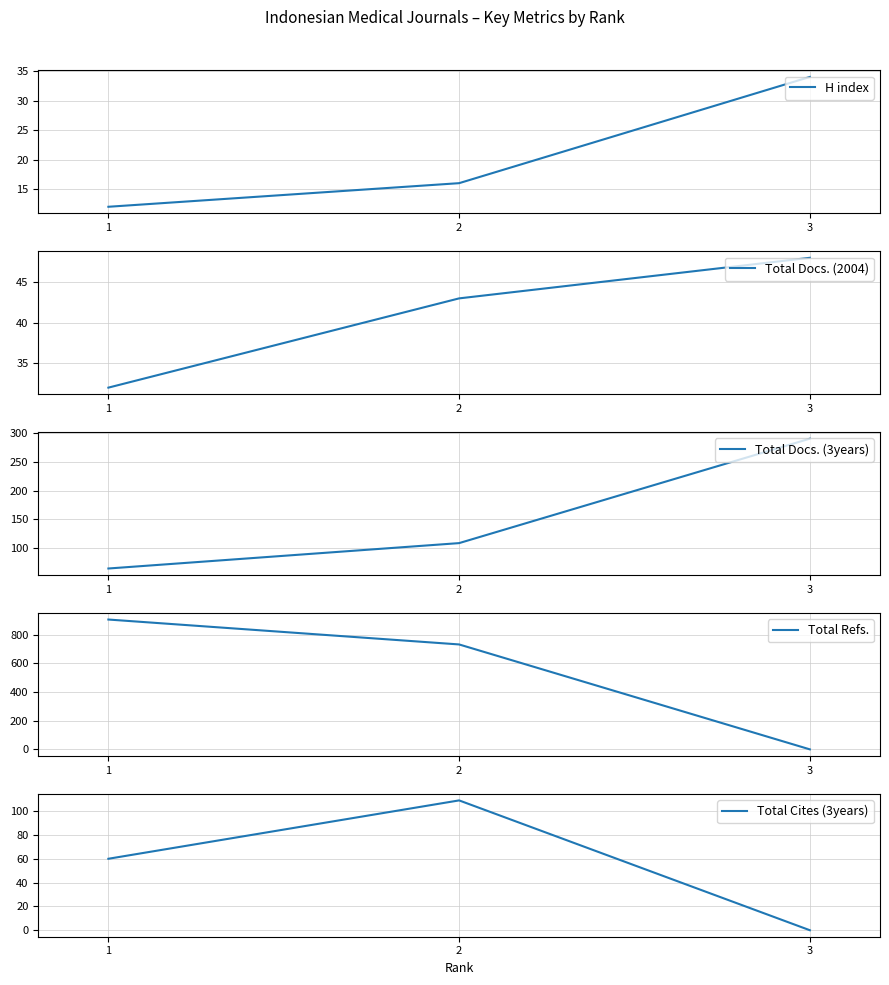

What is the sum of all Total Refs. values?

1640